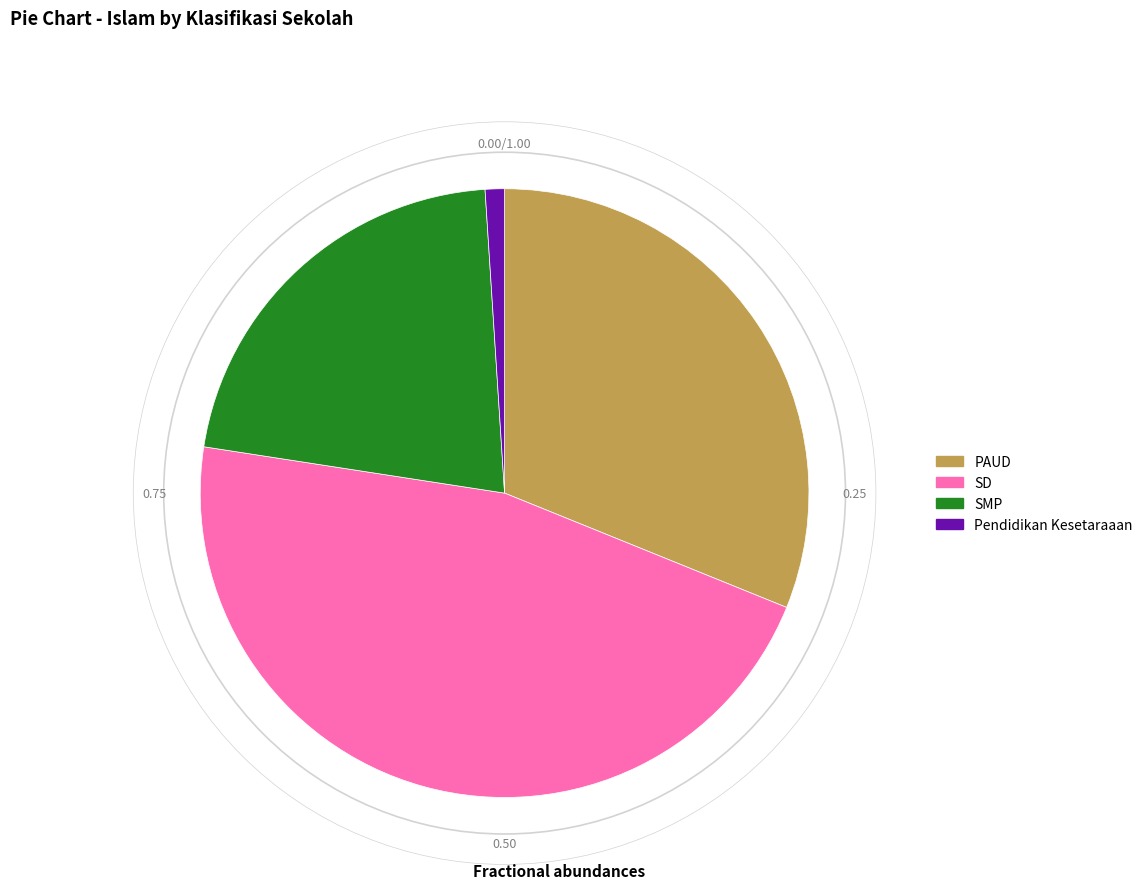

Rank the categories by value from lowest to highest.

Pendidikan Kesetaraaan, SMP, PAUD, SD